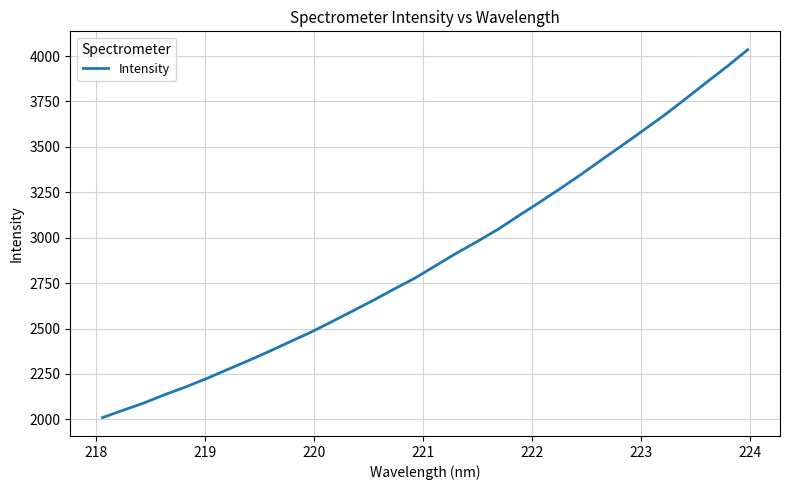

What is the minimum value shown in the chart?

2010.0